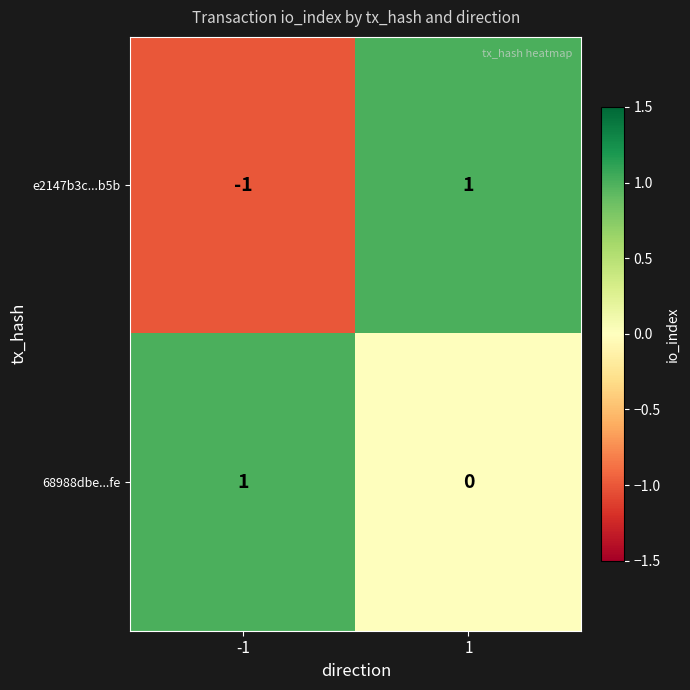

Reading left to right, what are all the values shown in this chart?

e2147b3c...b5b: -1=-1	1=1
68988dbe...fe: -1=1	1=0